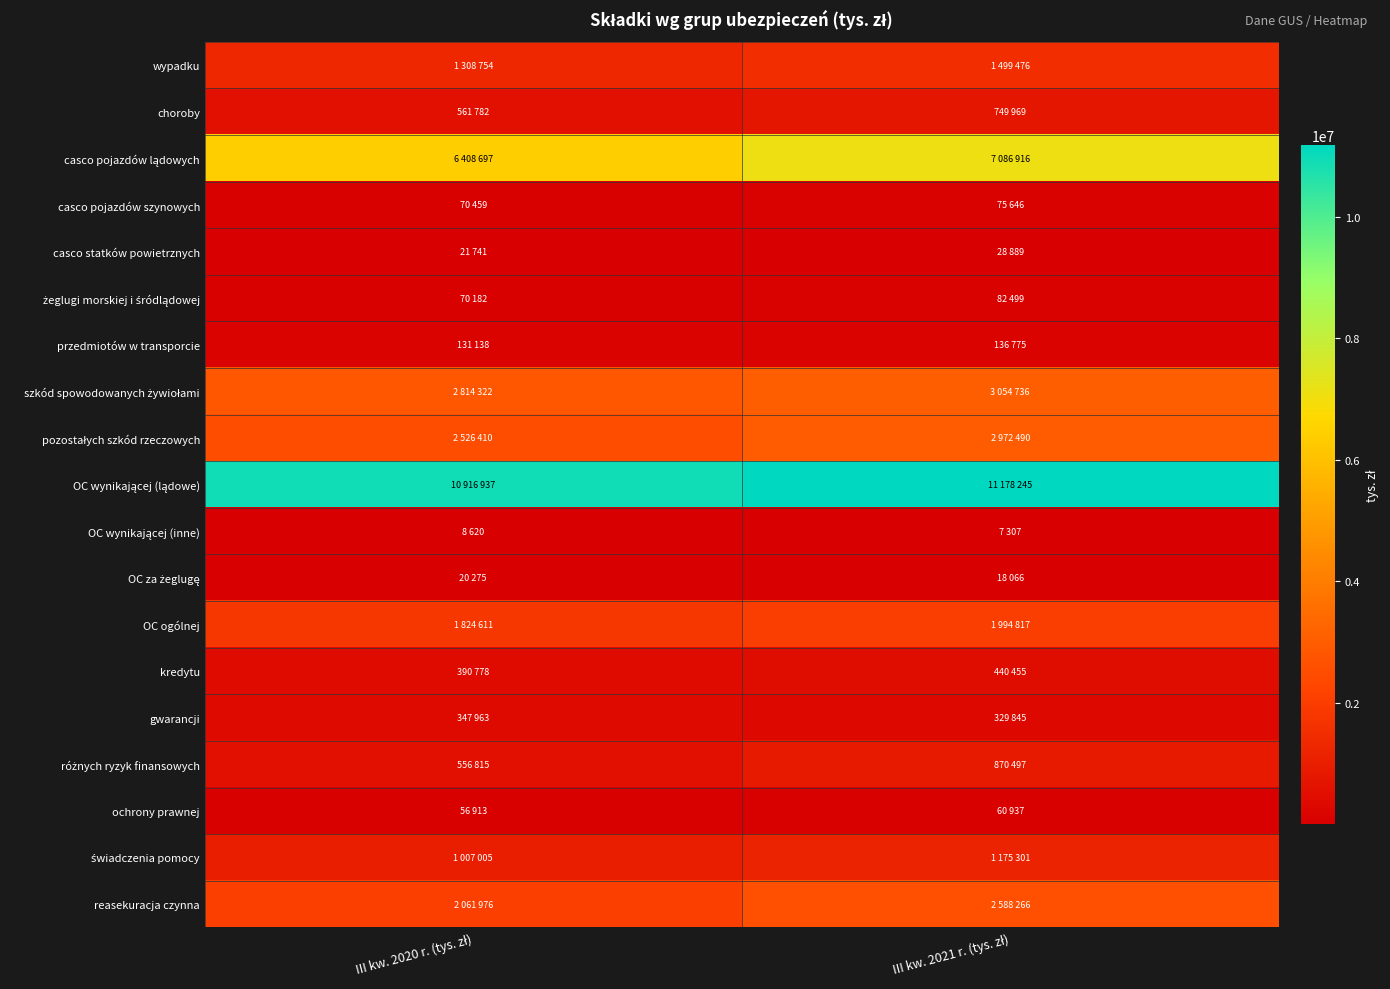

Which series has the largest total across all categories?

OC wynikającej (lądowe)